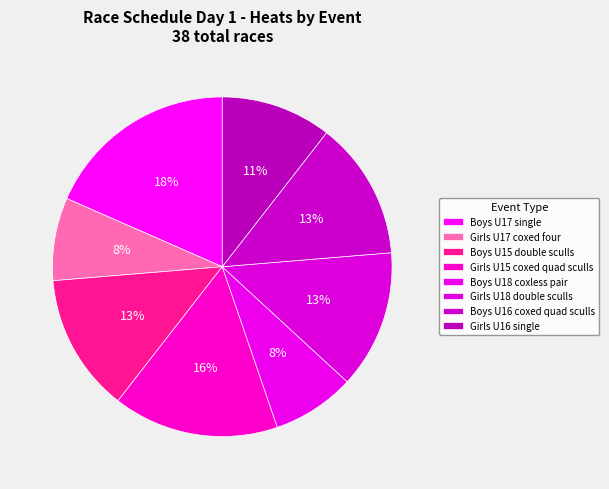

Rank the categories by value from highest to lowest.

Boys U17 single, Girls U15 coxed quad sculls, Boys U15 double sculls, Girls U18 double sculls, Boys U16 coxed quad sculls, Girls U16 single, Girls U17 coxed four, Boys U18 coxless pair